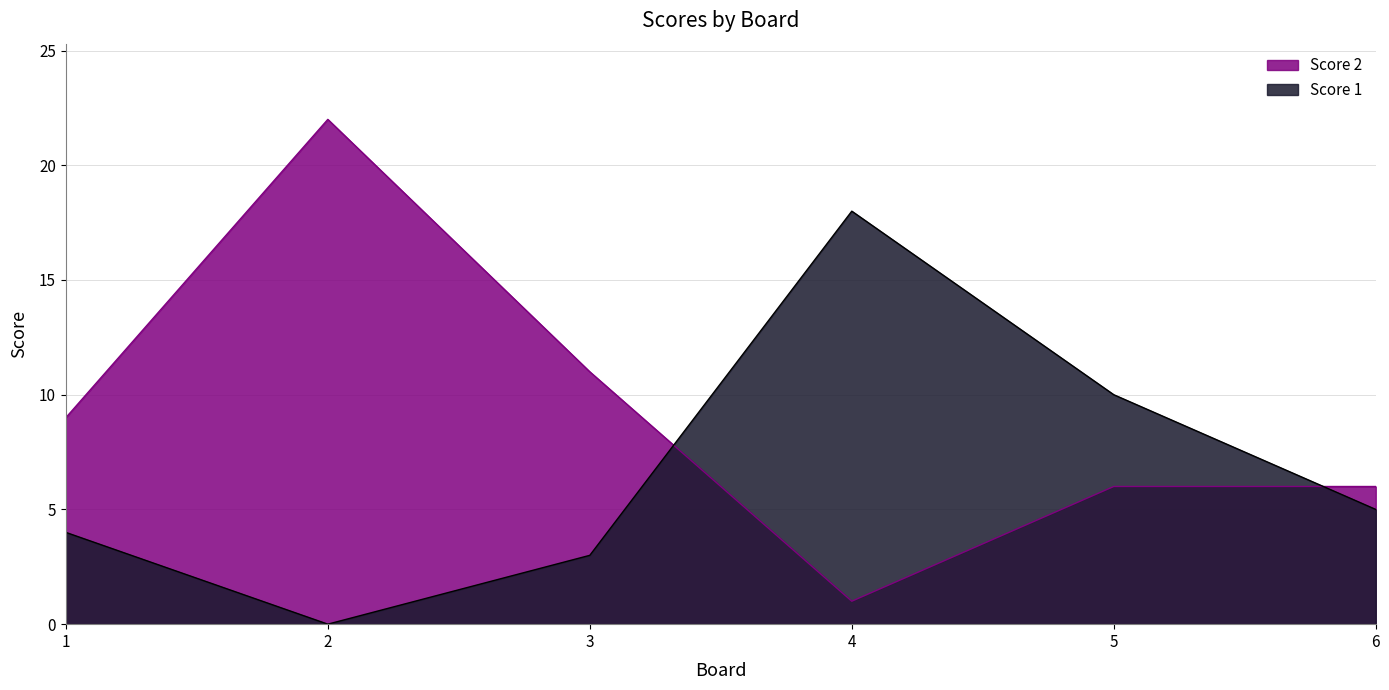

At which label is Score 1 closest to 9?

5